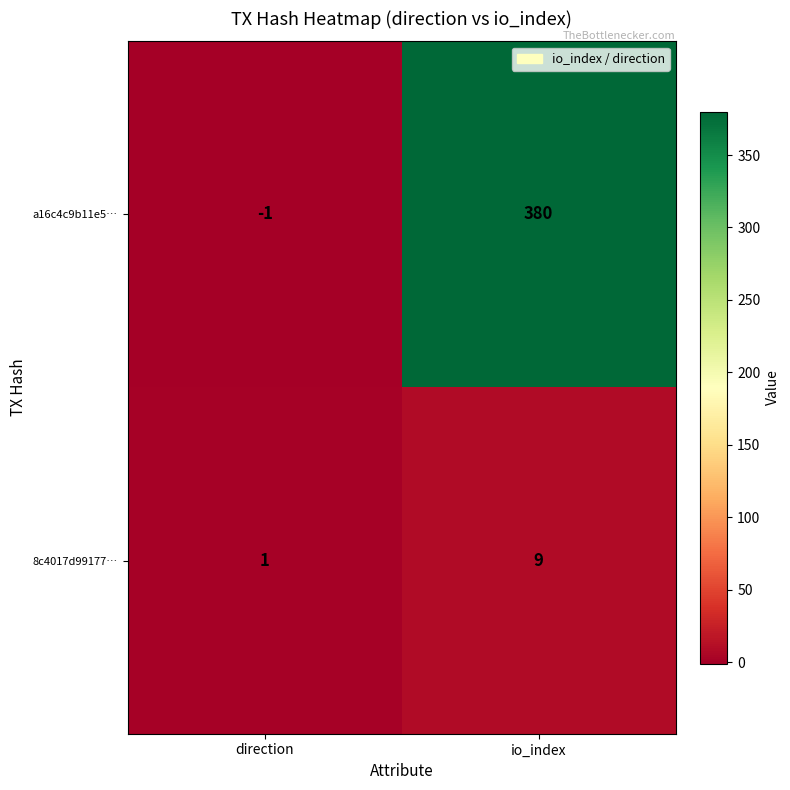

At which label does 8c4017d99177… reach its minimum?

direction